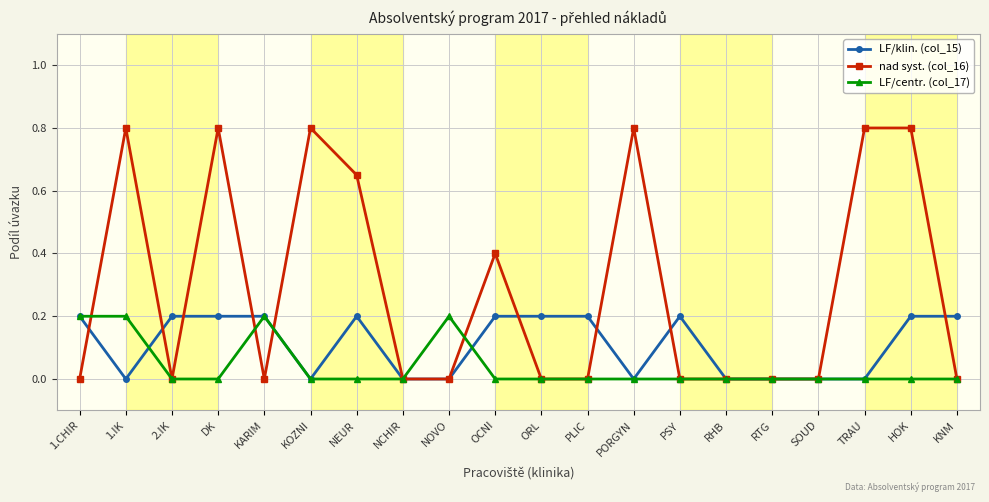

Rank the series by their average value, from highest to lowest.

nad syst. (col_16), LF/klin. (col_15), LF/centr. (col_17)